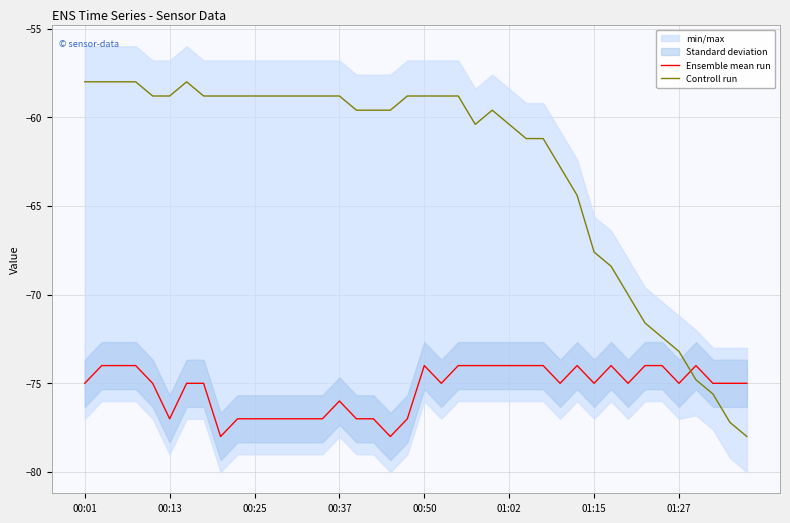

How many times do Controll run and Ensemble mean run cross each other?

1